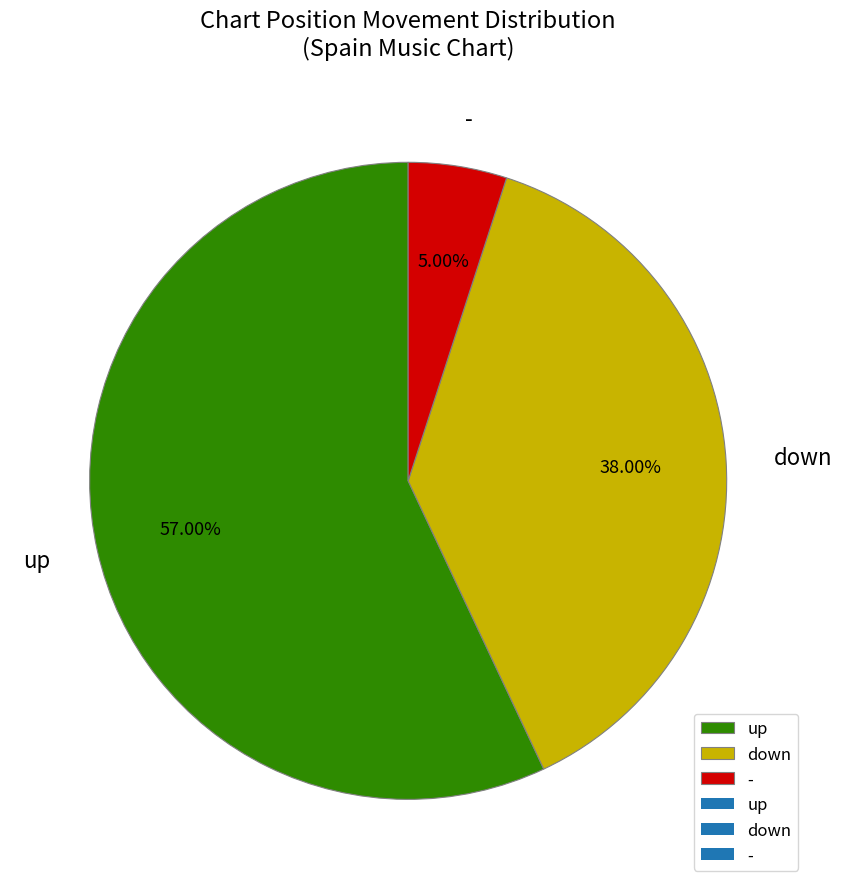

To the nearest percent, what portion does up represent?

57%